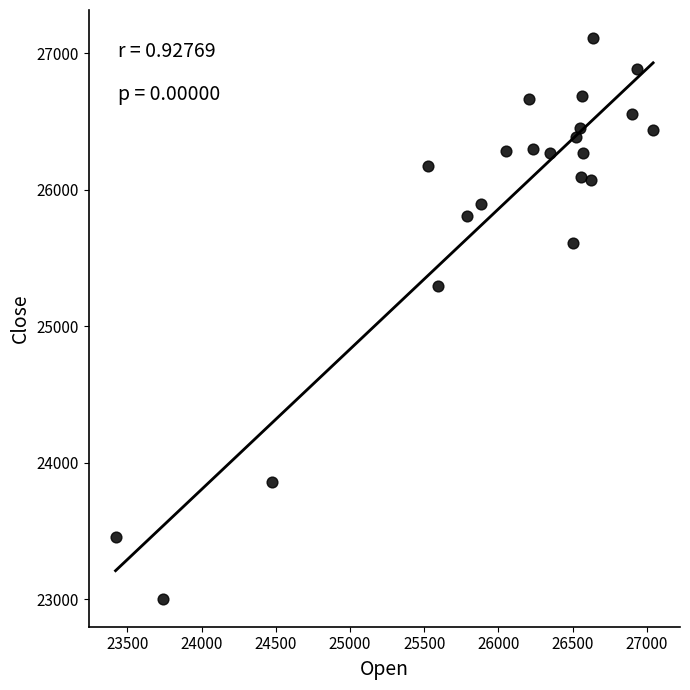

What Y value in the scatter plot is closest to 25056?

25293